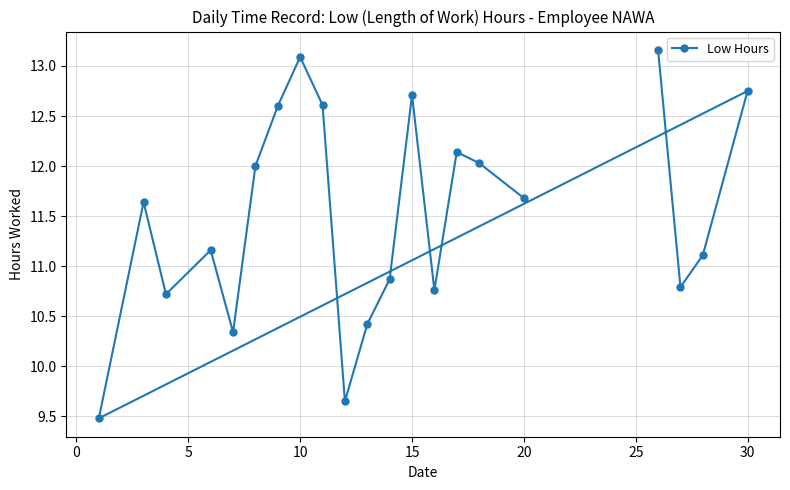

The value at 15 is 12.7. True or false?

True